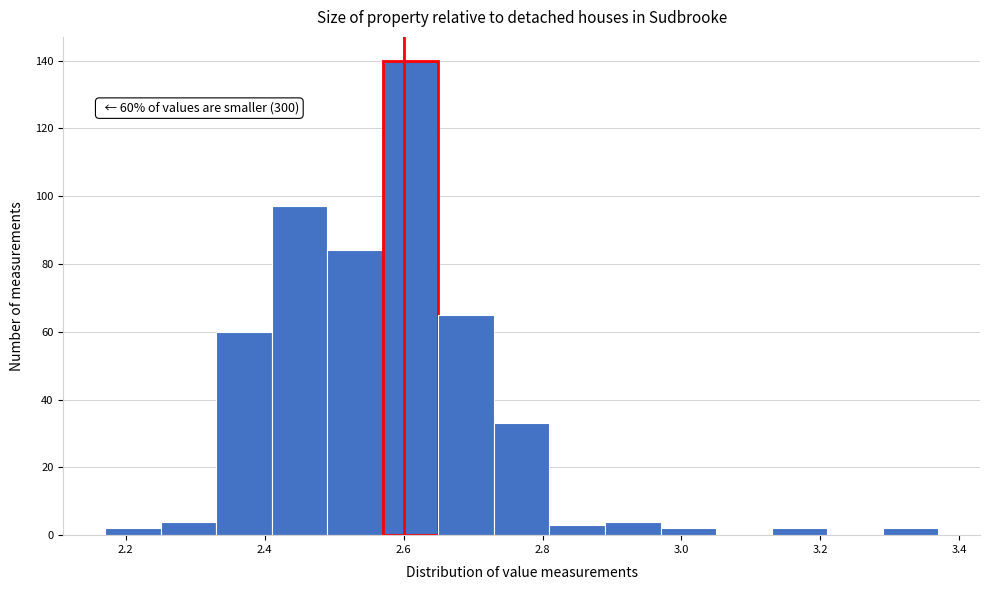

Which range on the x-axis has the tallest bar?

2.57 to 2.65